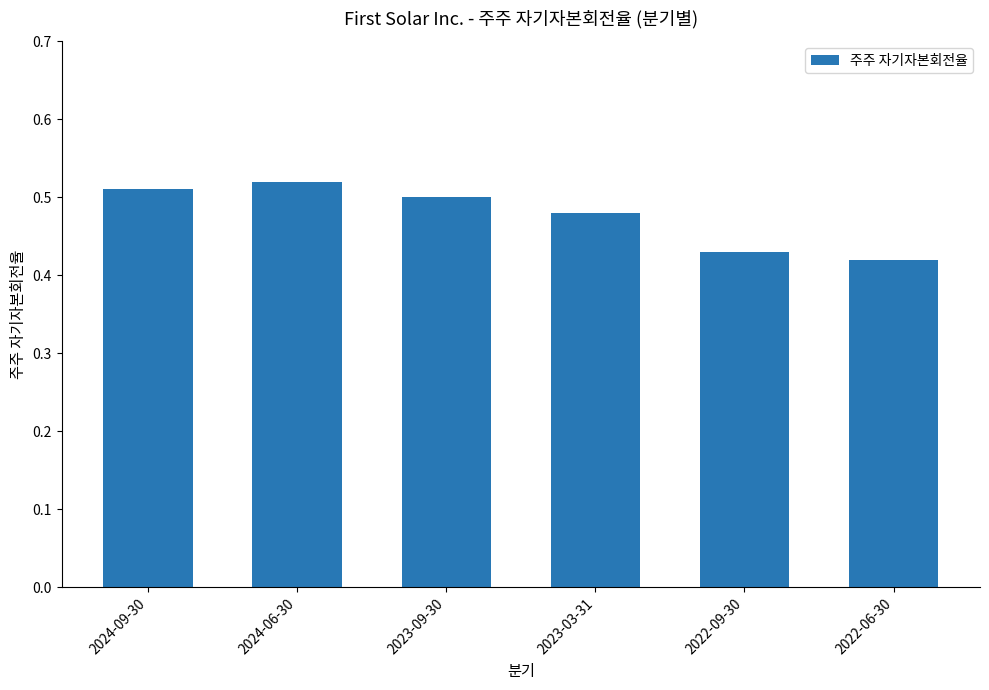

What is the difference between the maximum and second lowest values?

0.1